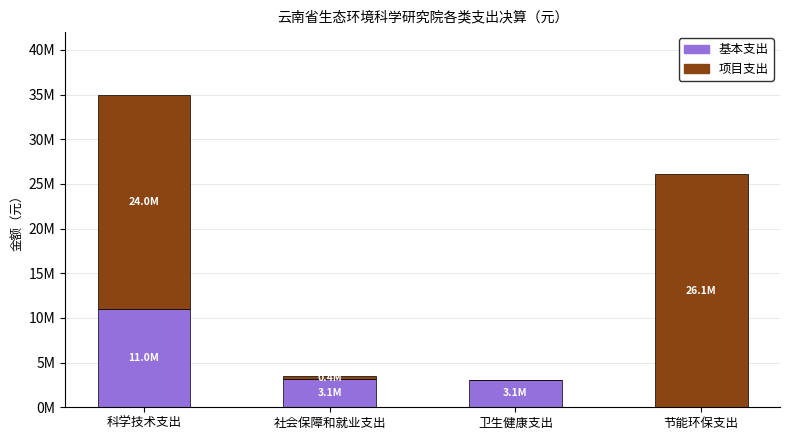

Are the bars horizontal?

No